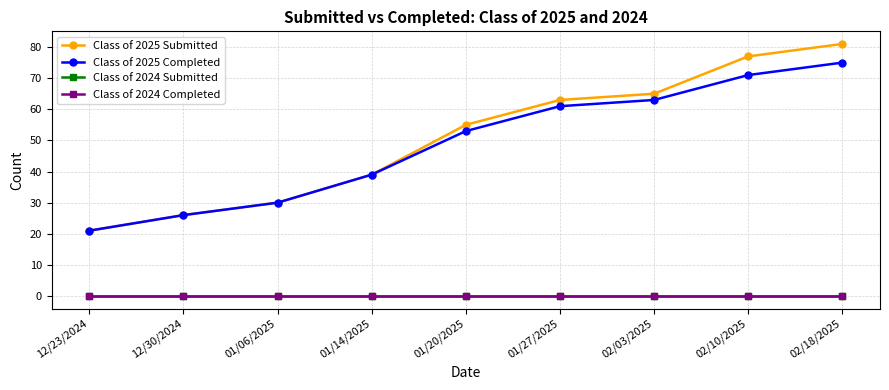

True or false: Class of 2024 Submitted and Class of 2025 Submitted cross at least once.

False